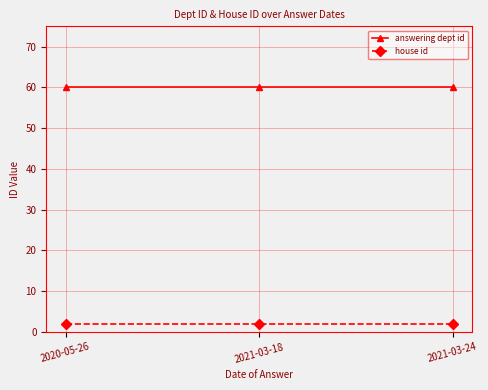

Is the value of house id at 2020-05-26 greater than the value of answering dept id at 2021-03-24?

No